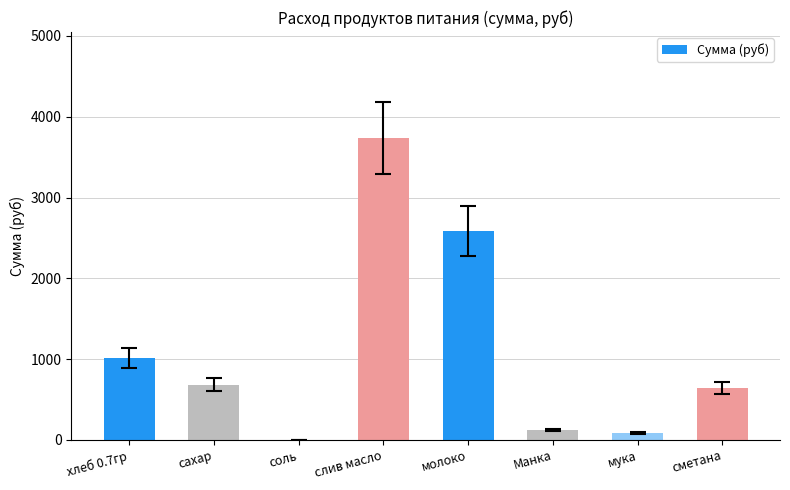

Count the number of data series in this chart.

1